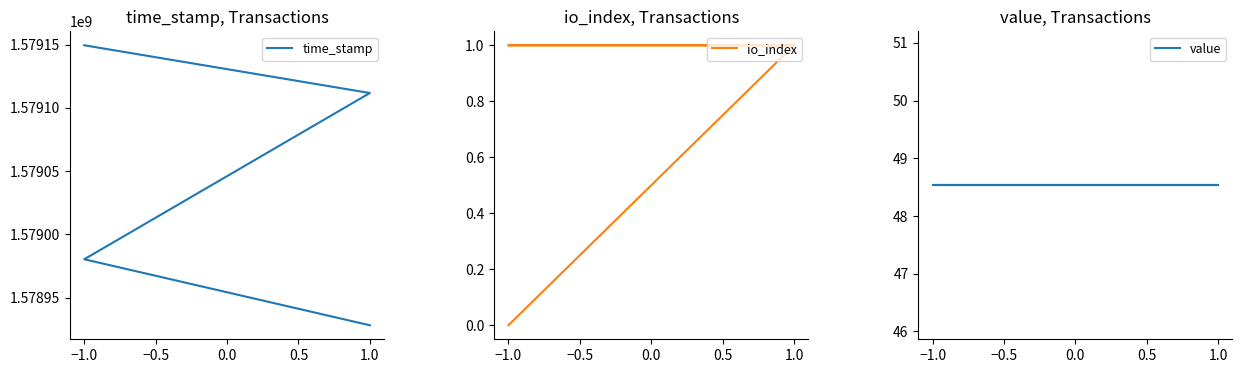

Which series has the largest total across all categories?

time_stamp